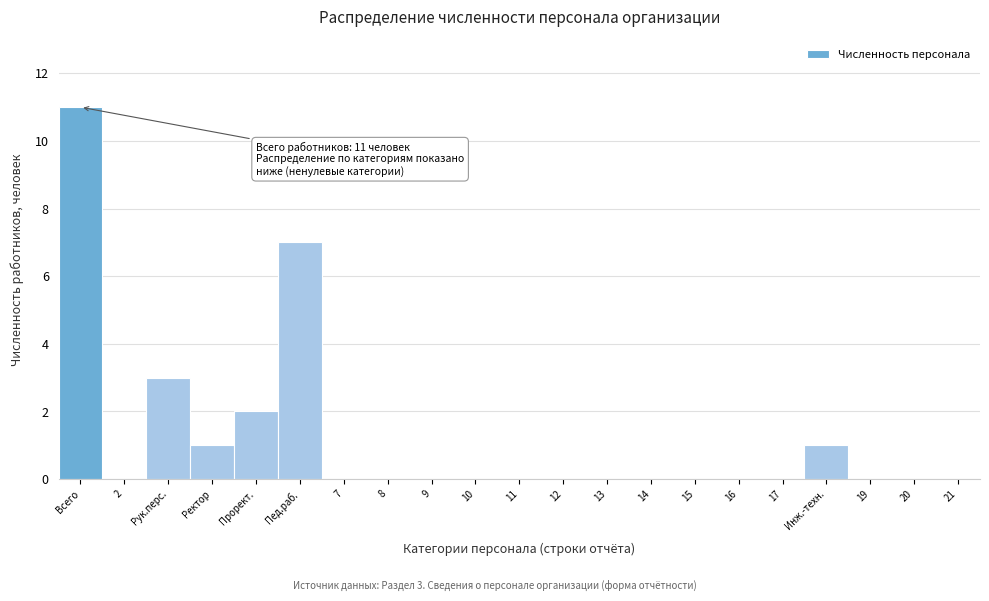

Reading right to left, list all the values displayed in this chart.

21=0	20=0	19=0	Инж.-техн.=1	17=0	16=0	15=0	14=0	13=0	12=0	11=0	10=0	9=0	8=0	7=0	Пед.раб.=7	Прорект.=2	Ректор=1	Рук.перс.=3	2=0	Всего=11